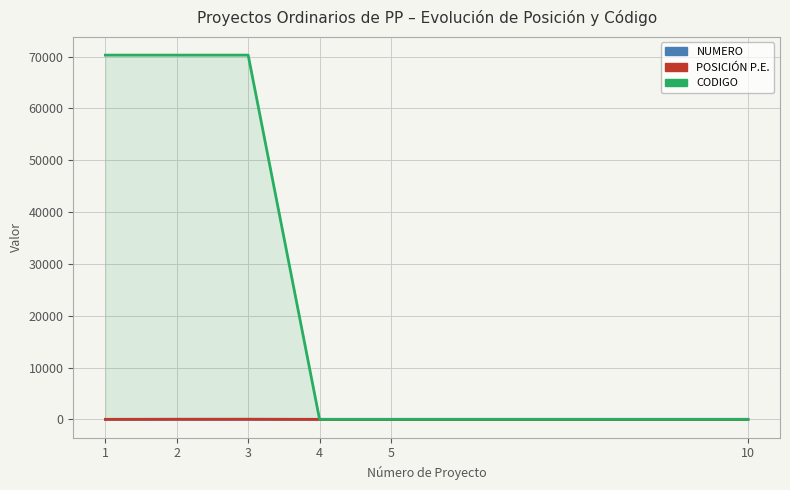

True or false: CODIGO and POSICIÓN P.E. intersect in this chart.

False